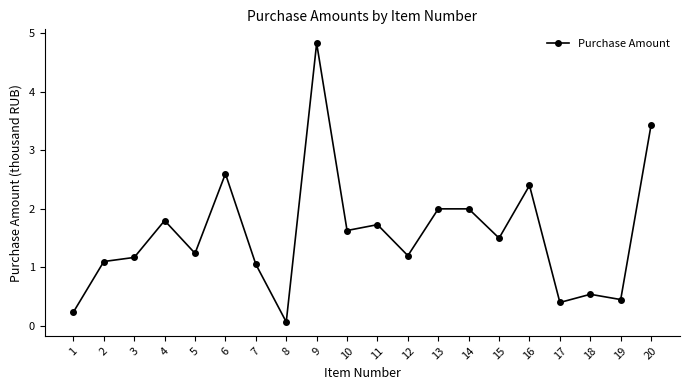

What is the difference between the values at 17 and 16?

2.0